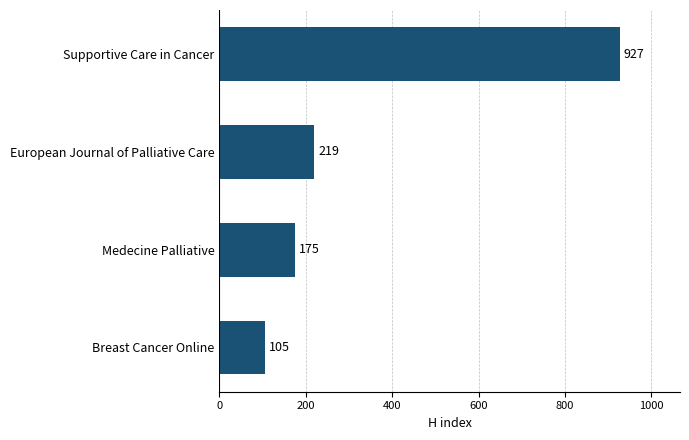

Count the number of data series in this chart.

1